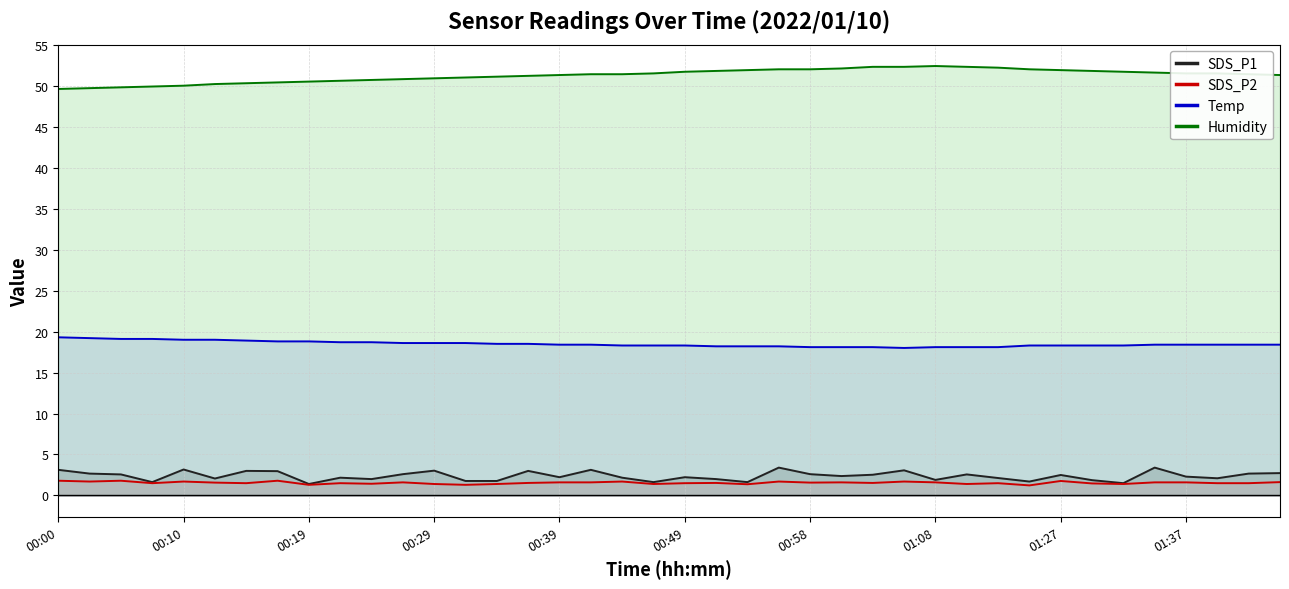

What is the difference between the maximum and second lowest values in the SDS_P1 series?

1.9